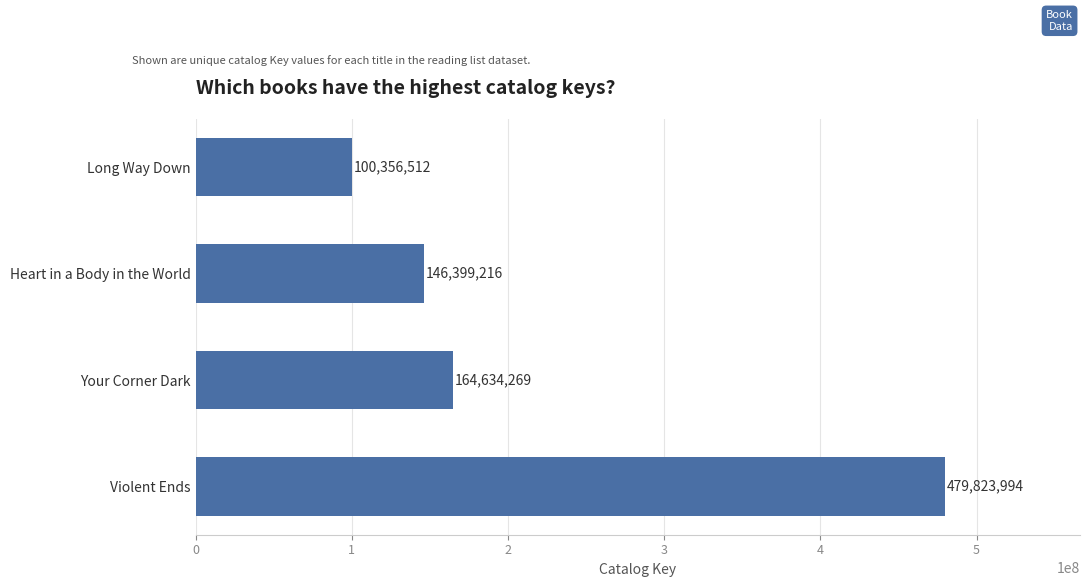

How many data points does each series have?

4